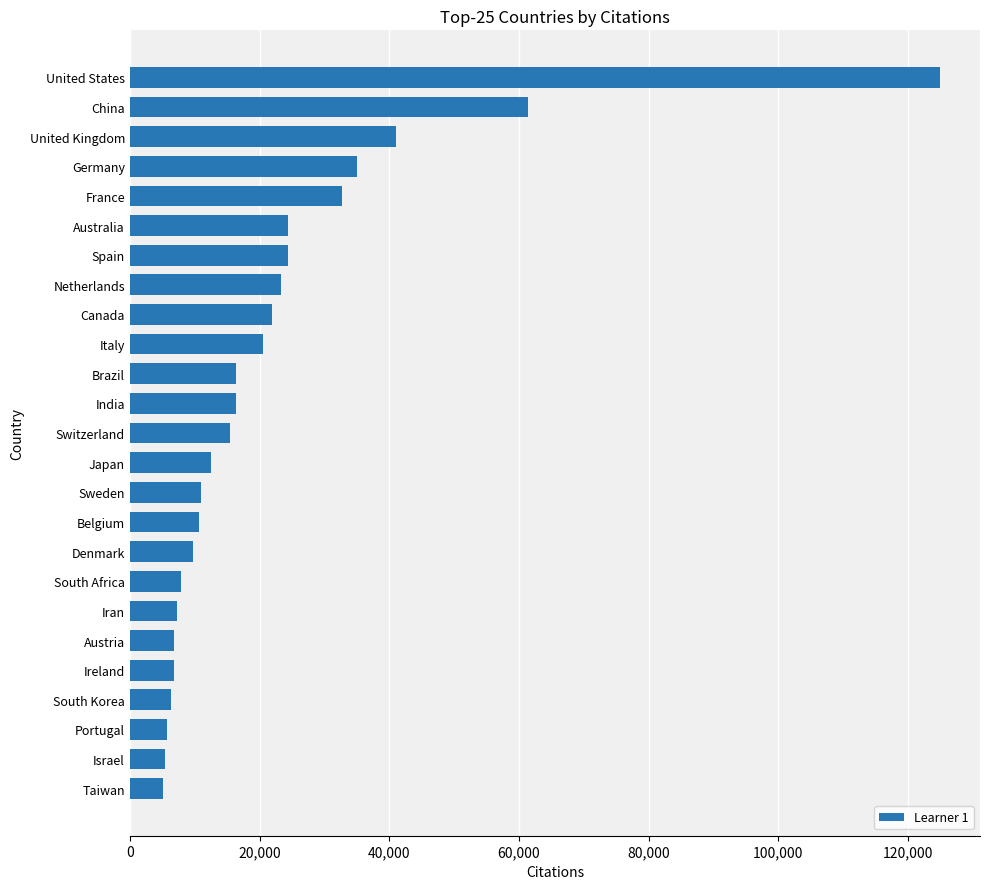

What is the sum of all values?

553218